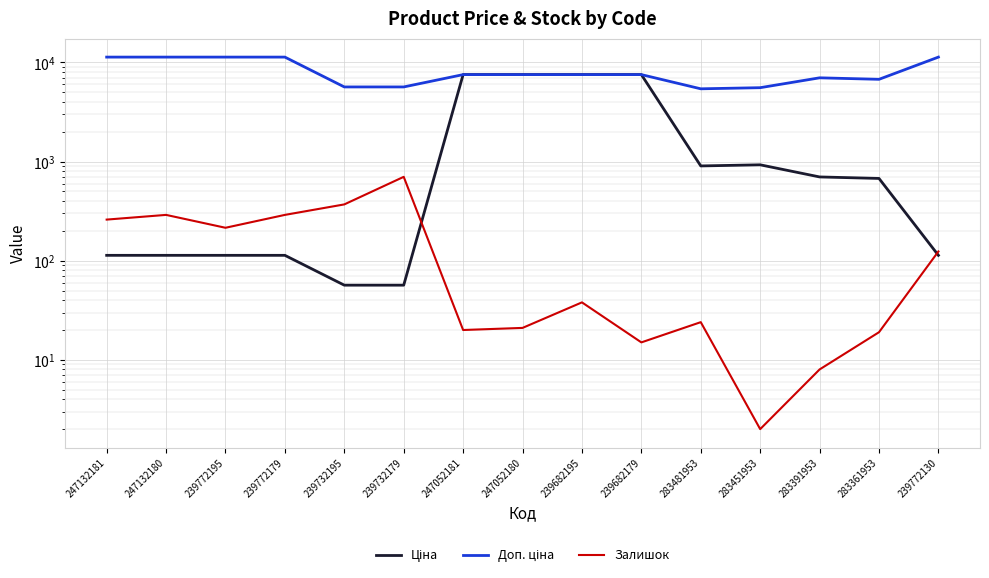

What is the approximate value of Доп. ціна at 247052181?

7545.9